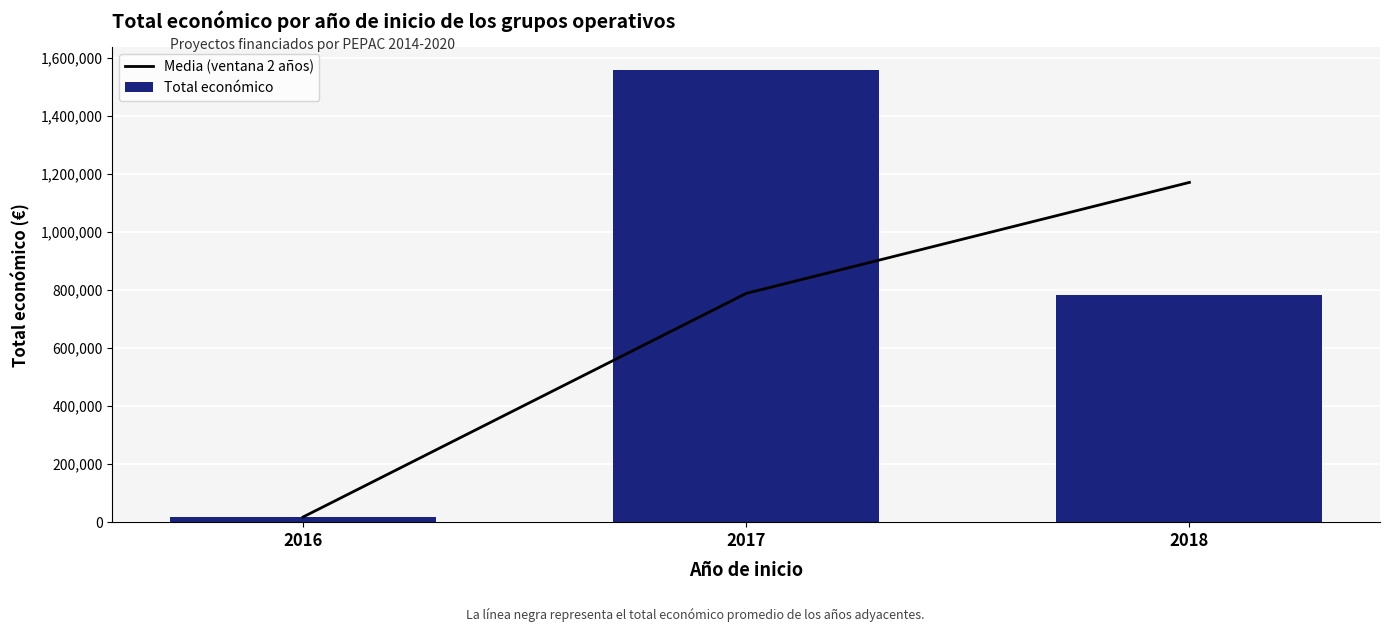

What is the spread (max minus min) of values at 2018?

388299.0